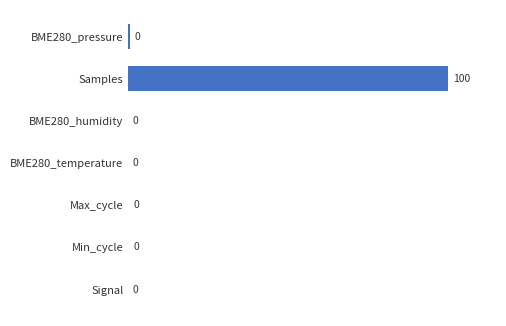

How many series are shown in this chart?

1